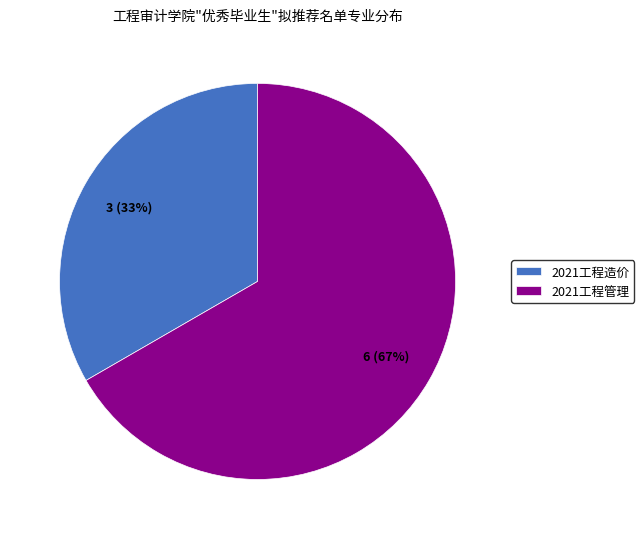

Is the sum of 2021工程管理 and 2021工程造价 greater than half?

Yes